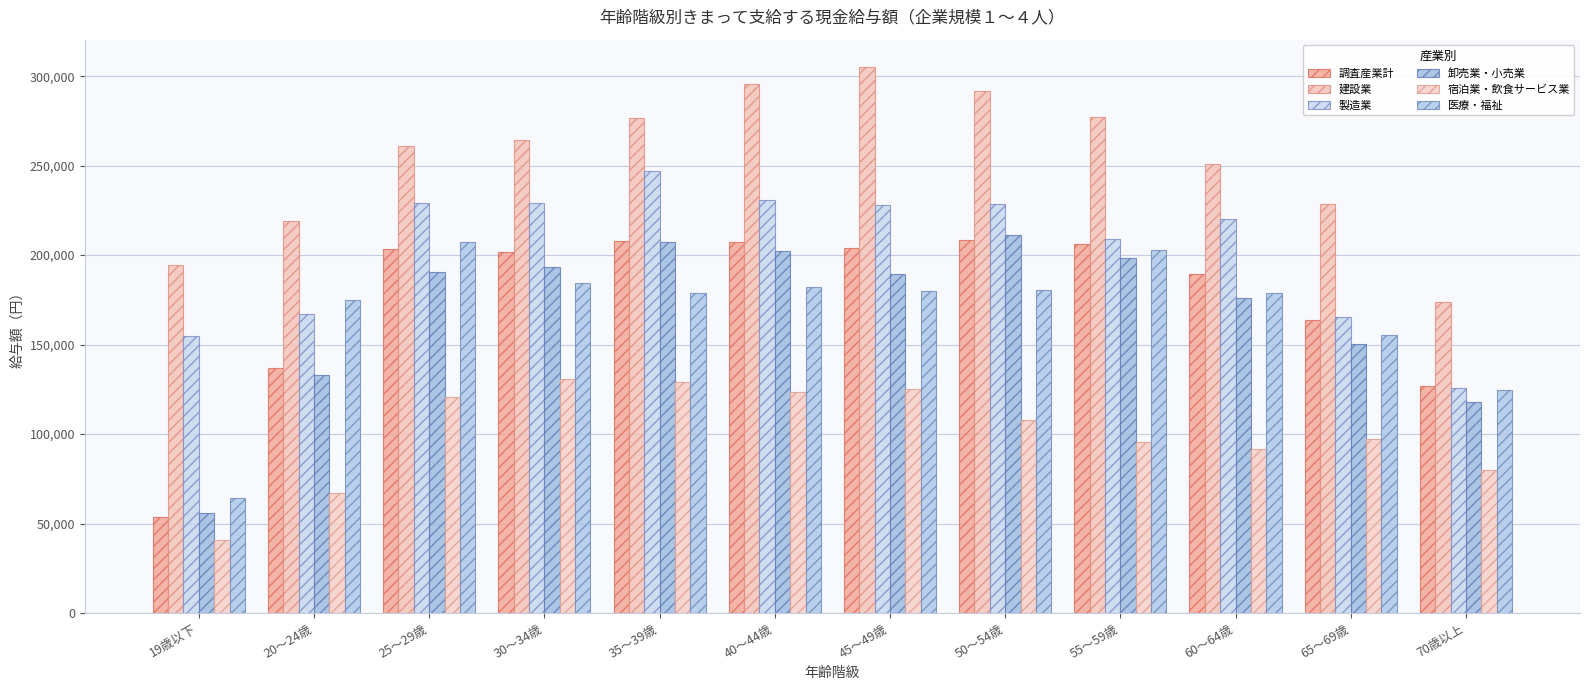

What is the difference between the 建設業 values at 60～64歳 and 55～59歳?

25928